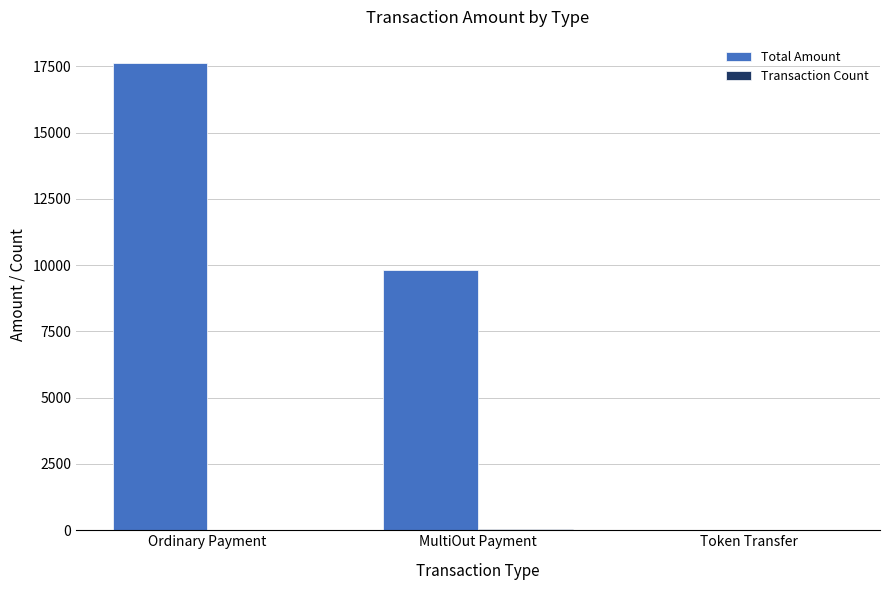

What is the sum of all Total Amount values?

27444.0